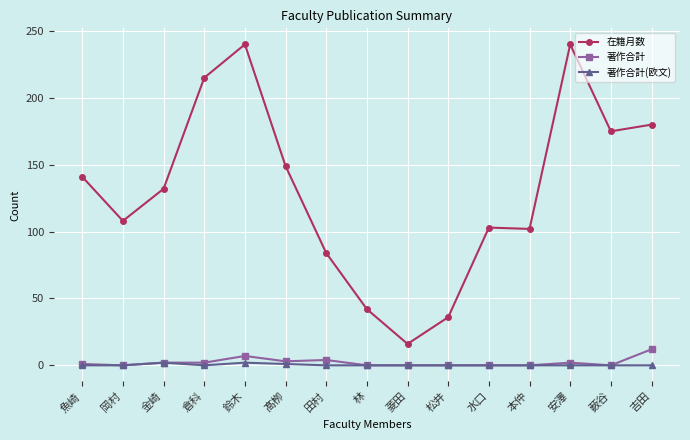

Does the chart display data point markers on the line(s)?

Yes